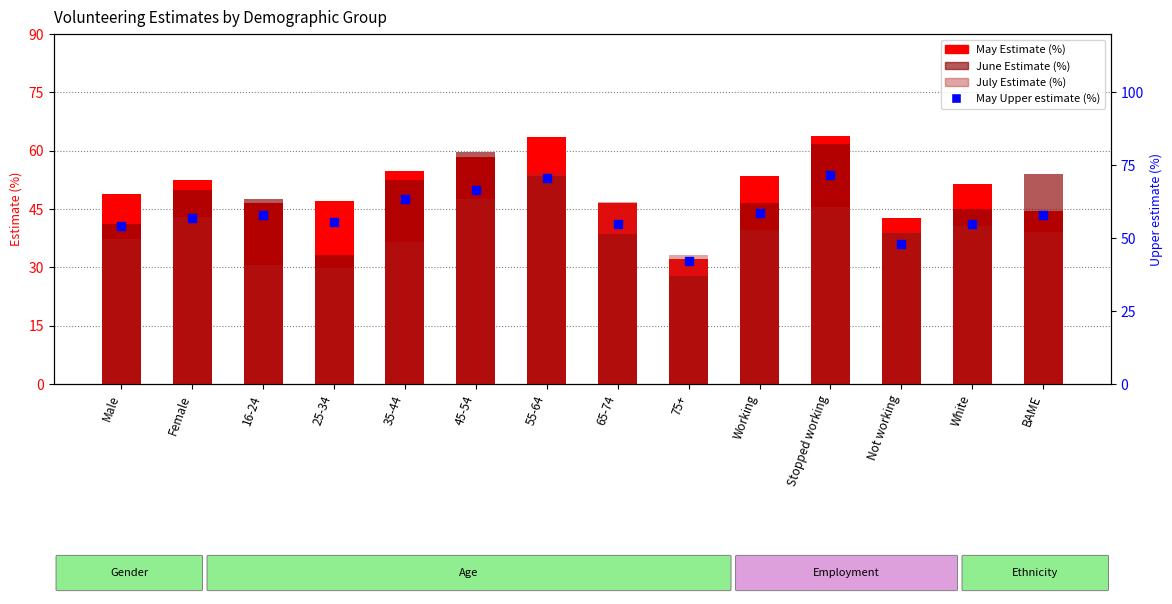

At how many categories does at least one series exceed 33?

14